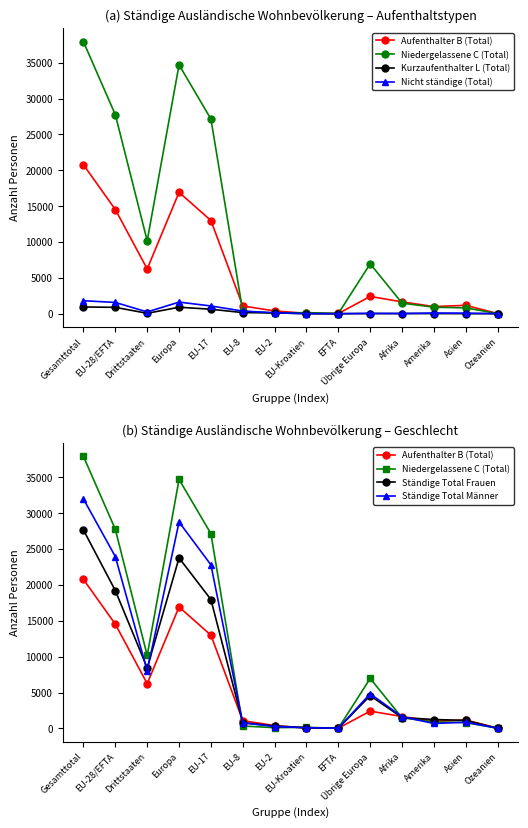

What is the maximum value shown in the chart?

37924